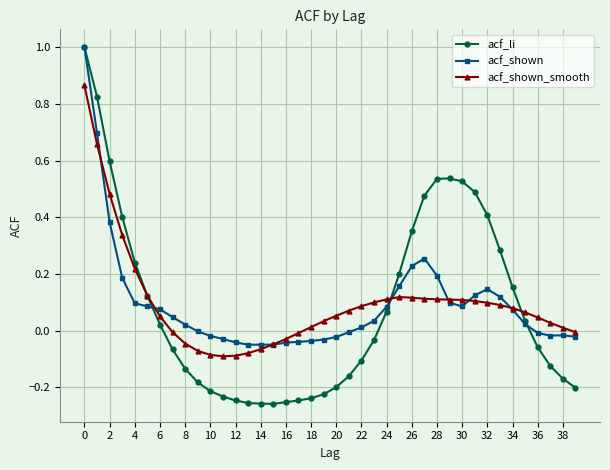

What is the highest value of the acf_li series?

1.0